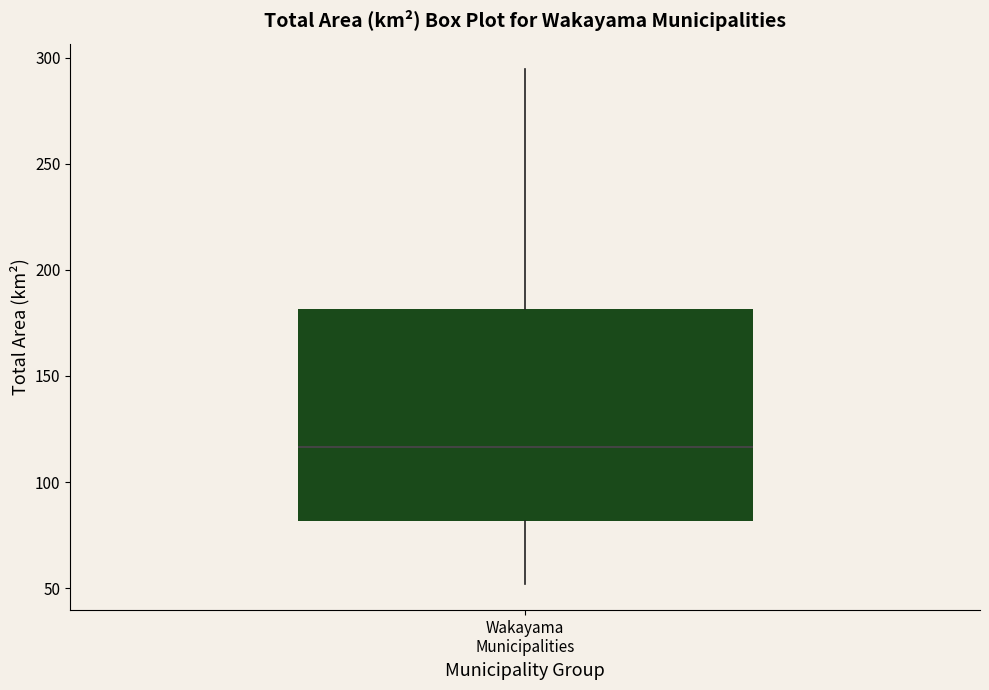

Read this box plot against the y-axis: the position of the median line, the range covered by the box, and the ends of both whiskers. The values are not printed on the chart, so give them approximately, as read against the axis.

median 115, box 80 to 180, whiskers 50 to 295